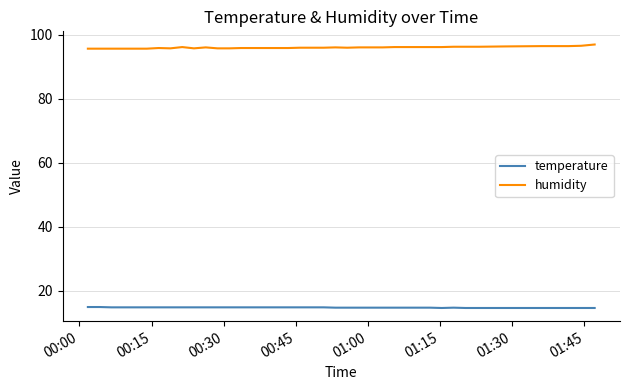

What is the maximum value shown in the chart?

96.9